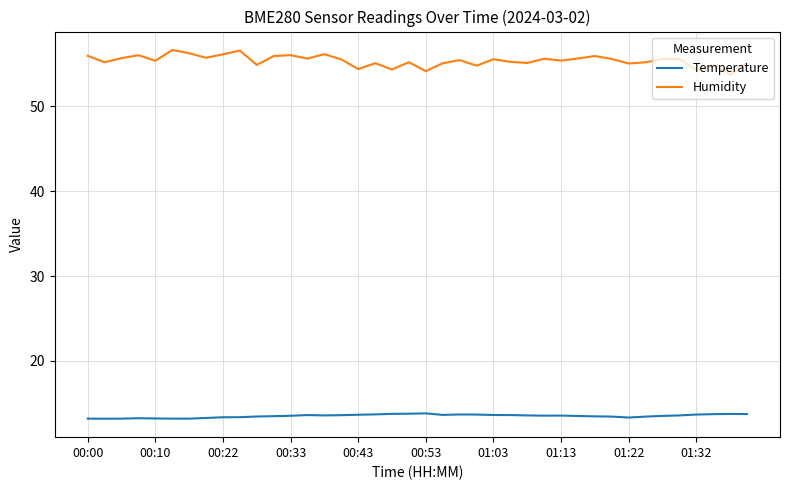

What is the maximum value for Temperature?

13.8